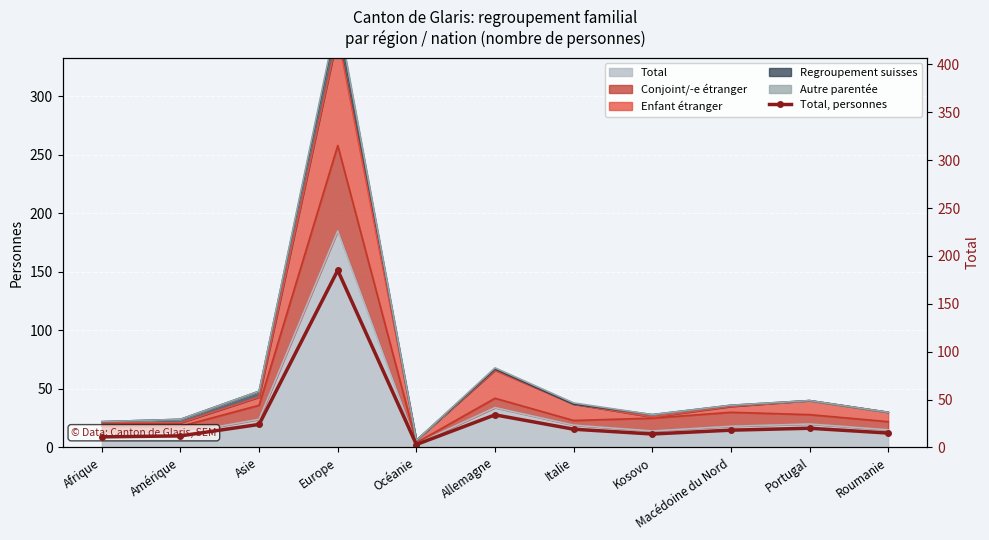

The chart shows a value of 8 at Asie. True or false?

False